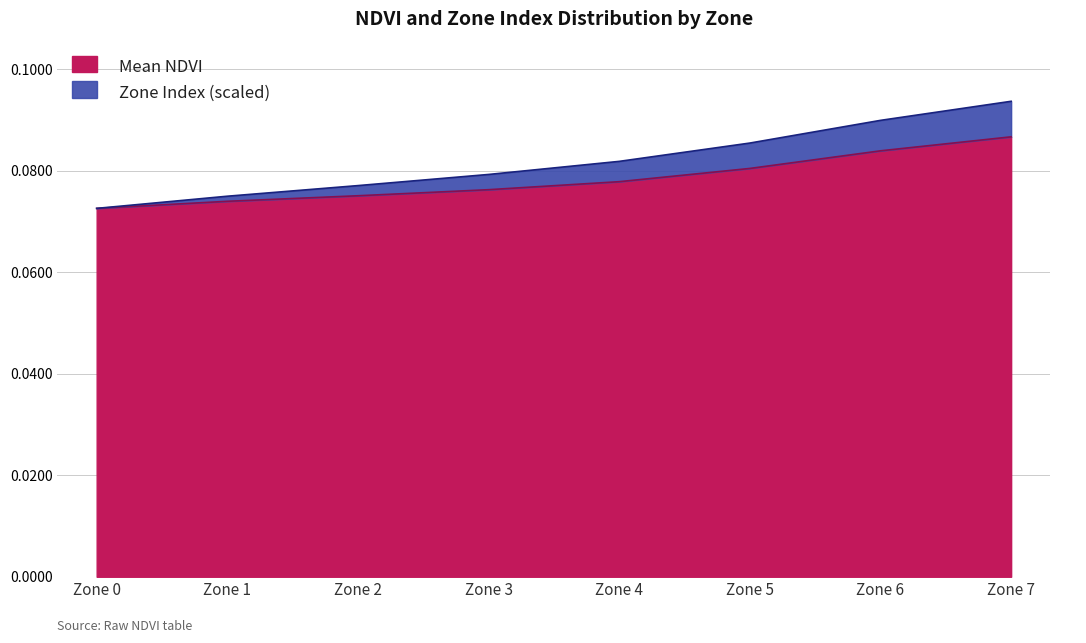

What are all the series names shown in the legend?

Mean NDVI, Zone Index (scaled)